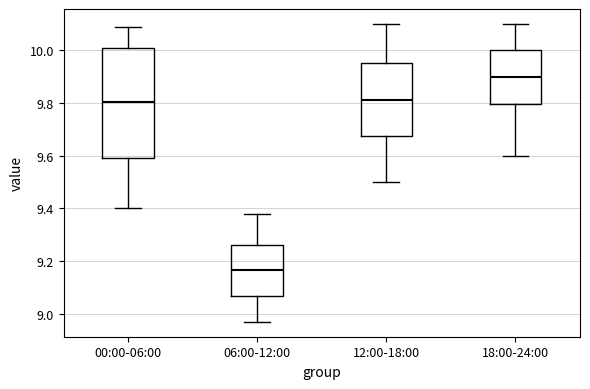

Which box is the tallest, from its lower edge to its upper edge?

00:00-06:00